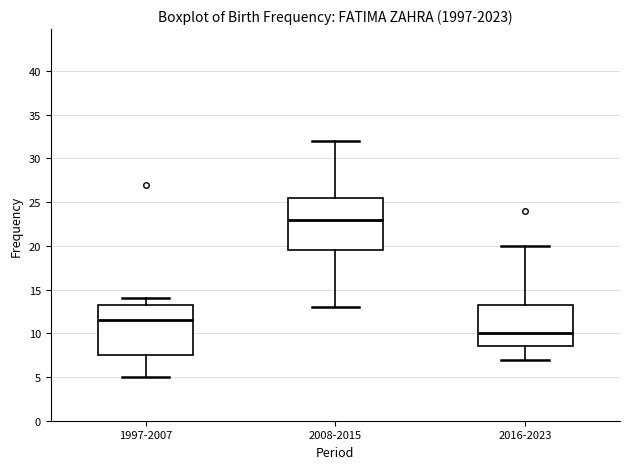

Reading left to right, read every box against the y-axis: the position of its median line, the range the box covers, and the ends of its whiskers. The values are not printed on the chart, so give them approximately, as read against the axis.

1997-2007: median 11.5, box 7.5 to 13.5, whiskers 5.0 to 14.0
2008-2015: median 23.0, box 19.5 to 25.5, whiskers 13.0 to 32.0
2016-2023: median 10.0, box 8.5 to 13.5, whiskers 7.0 to 20.0